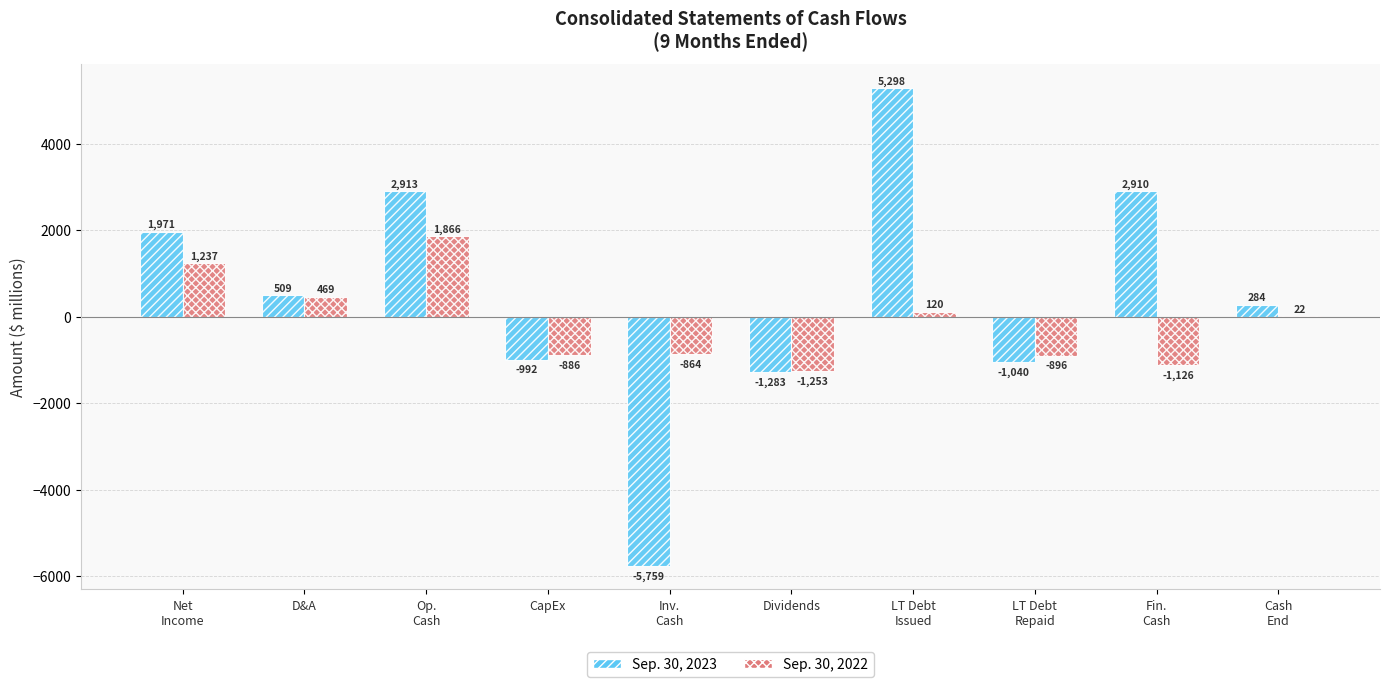

Which series has the largest total across all categories?

Sep. 30, 2023